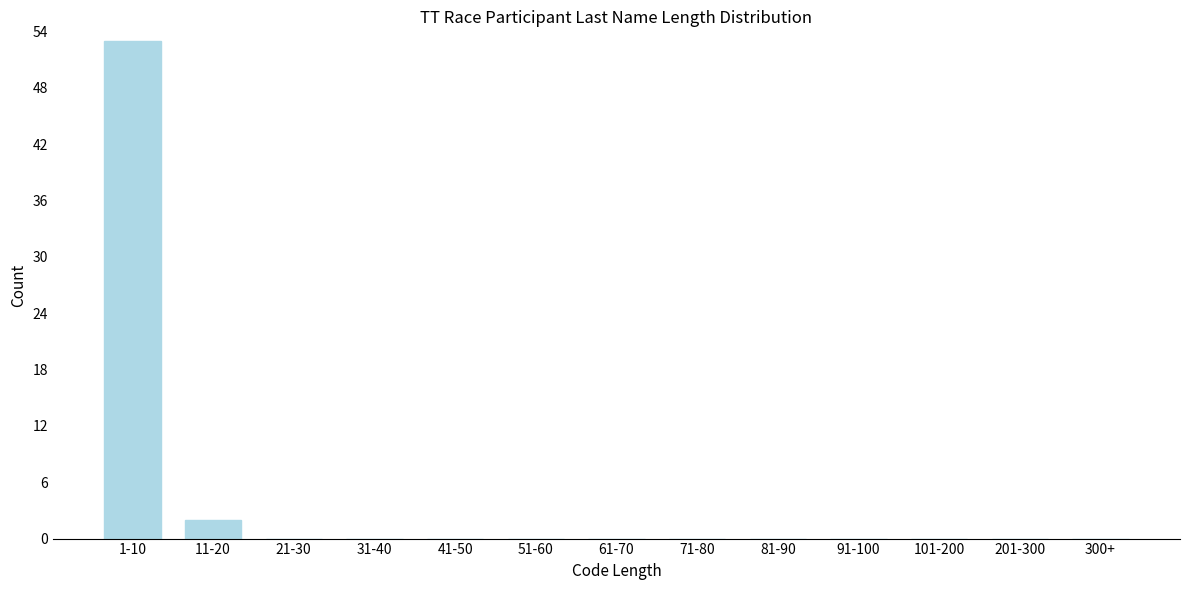

Reading left to right, what are all the values shown in this chart?

1-10=53	11-20=2	21-30=0	31-40=0	41-50=0	51-60=0	61-70=0	71-80=0	81-90=0	91-100=0	101-200=0	201-300=0	300+=0